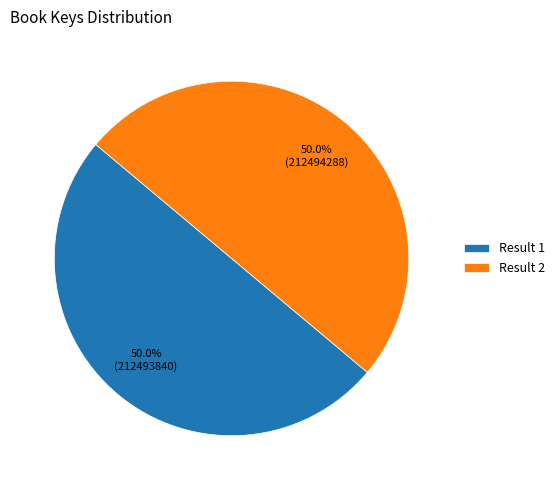

What percentage is NOT represented by Result 2?

50.0%